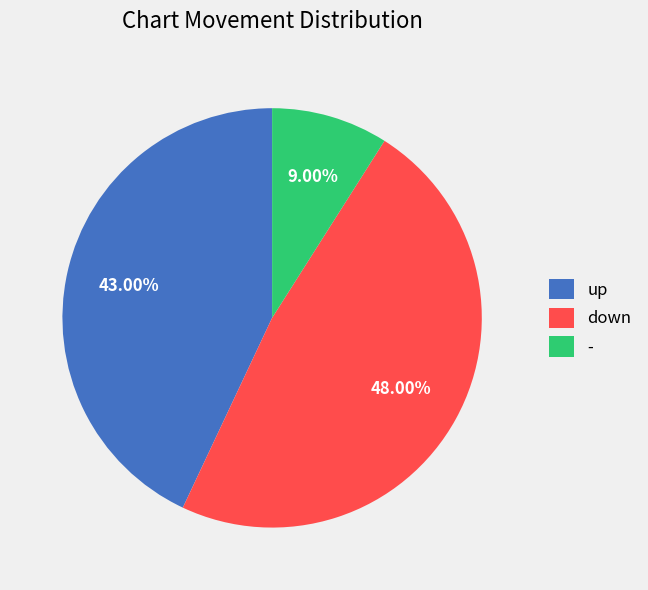

Is there any slice that represents more than half of the pie?

No